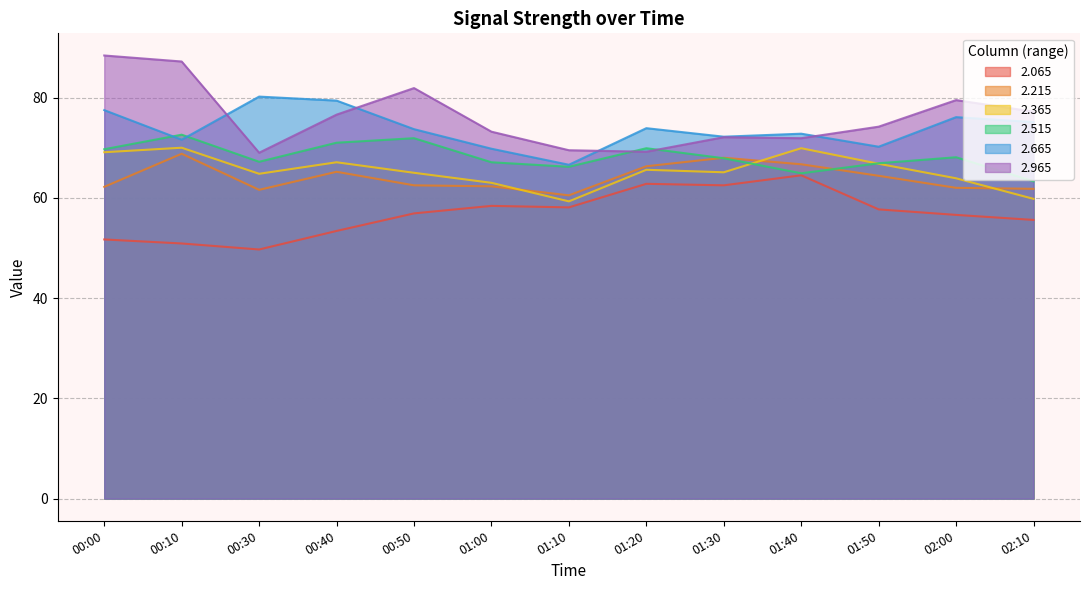

What is the label of the 4th point from the right?

01:40